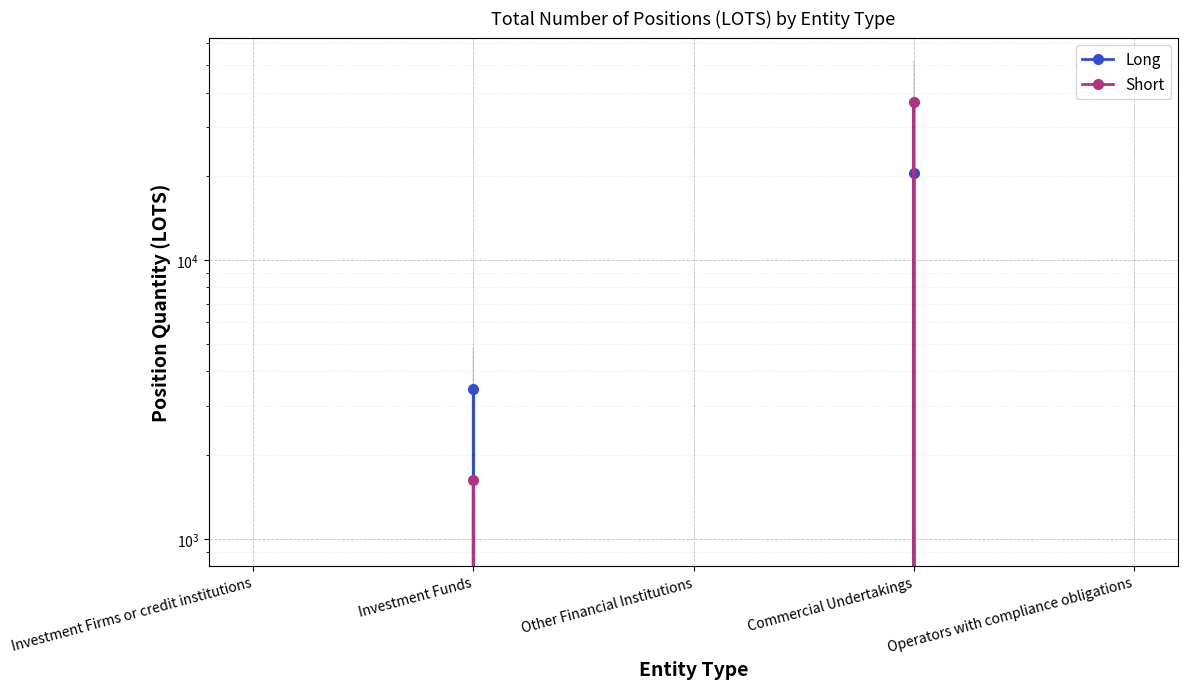

Is the value of Short at Investment Funds greater than the value of Long at Investment Firms or credit institutions?

Yes